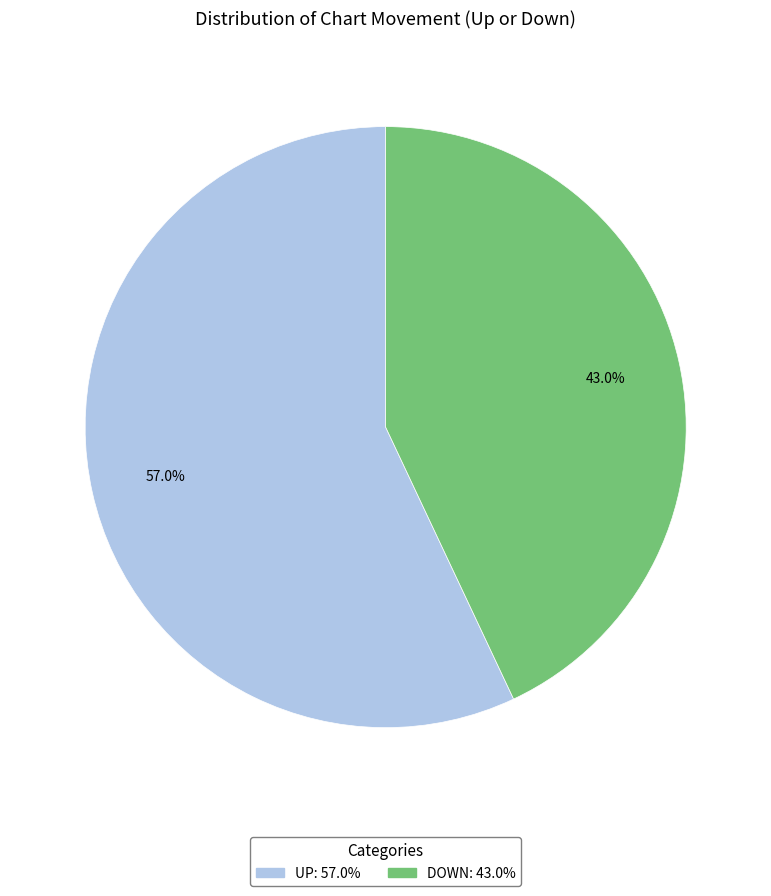

Is there any slice that represents more than half of the pie?

Yes